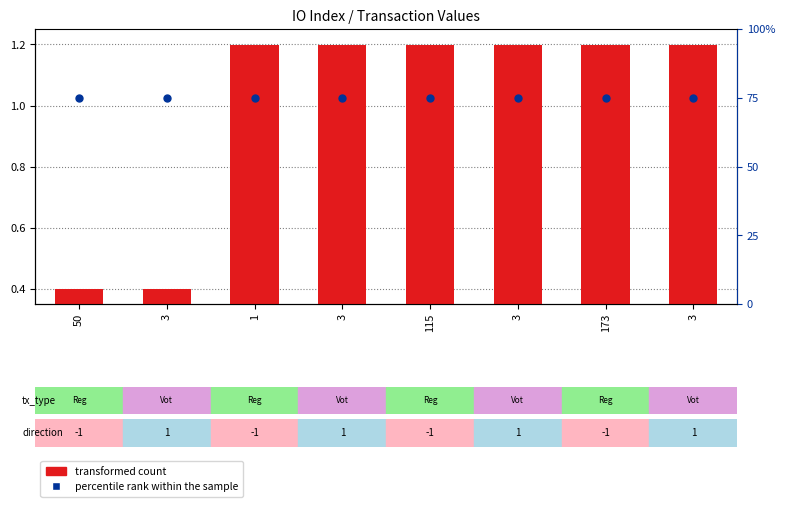

At how many categories does at least one series exceed 42?

8